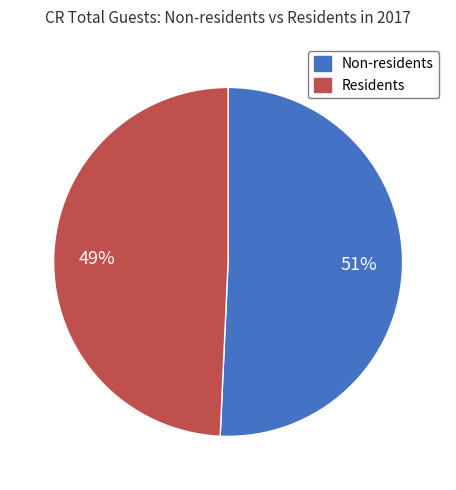

How many segments does this pie chart have?

2